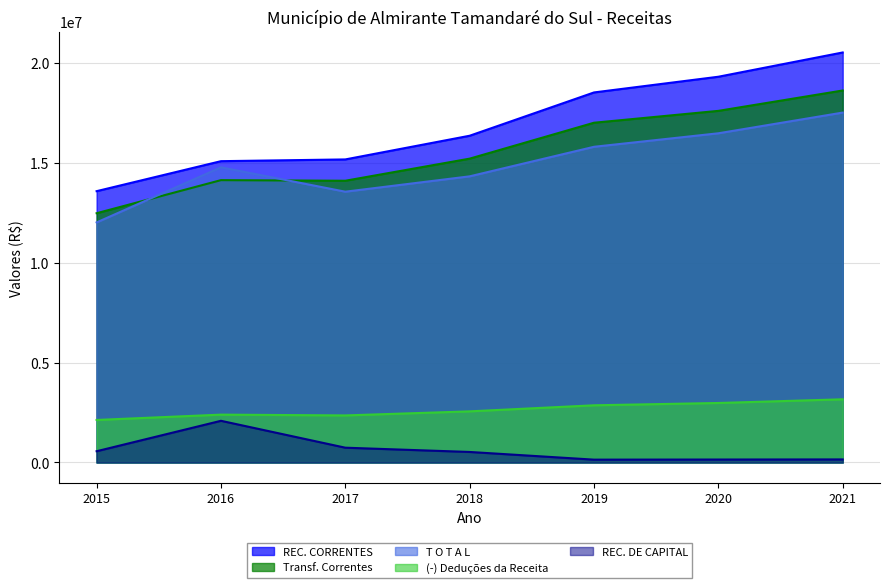

What is the greatest value displayed?

20534117.0